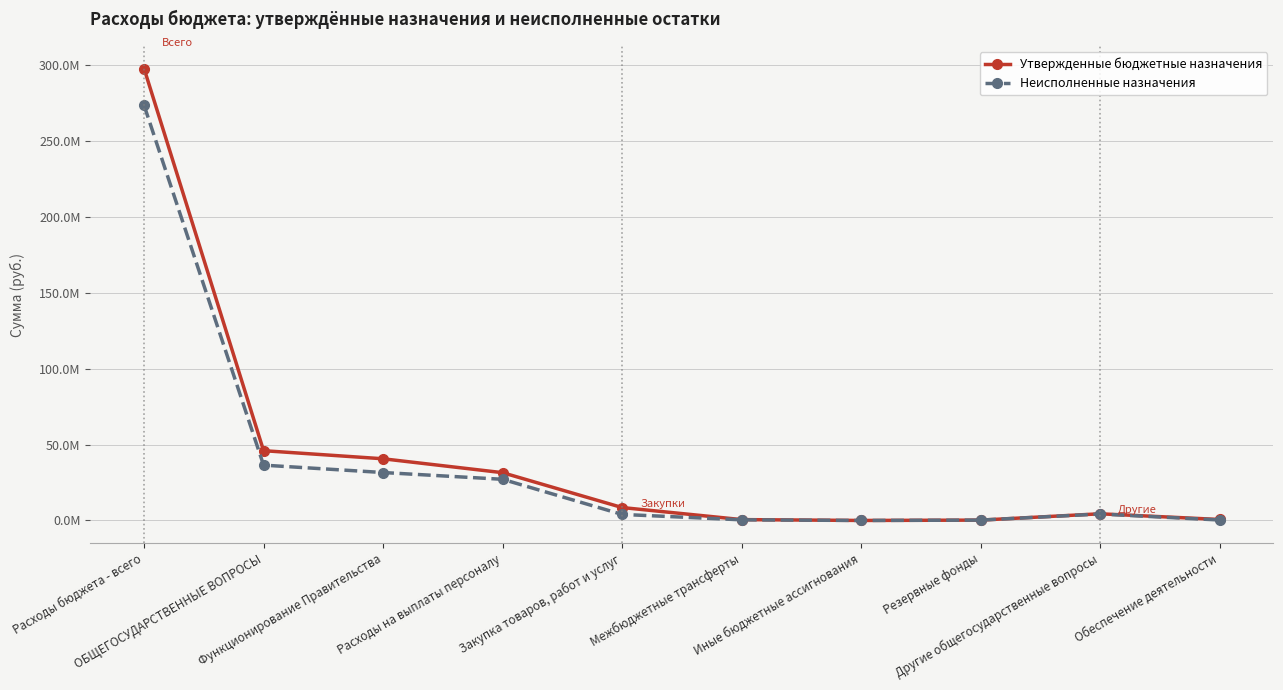

At which category is the sum across all series the highest?

Расходы бюджета - всего